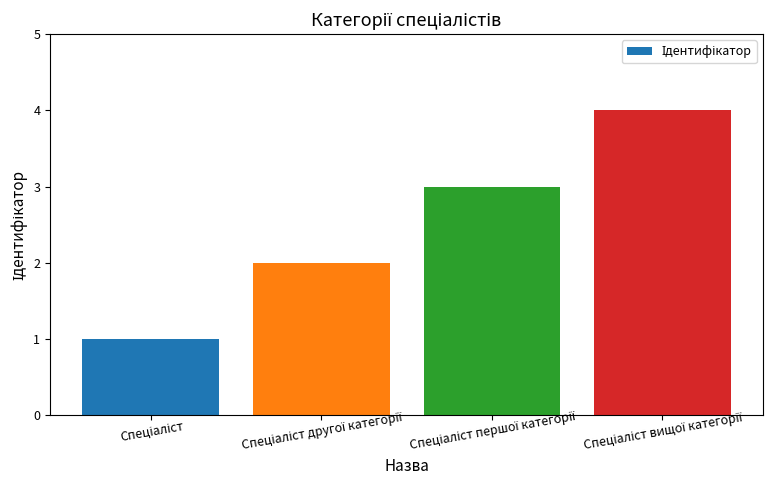

What is the difference between the maximum and minimum values?

3